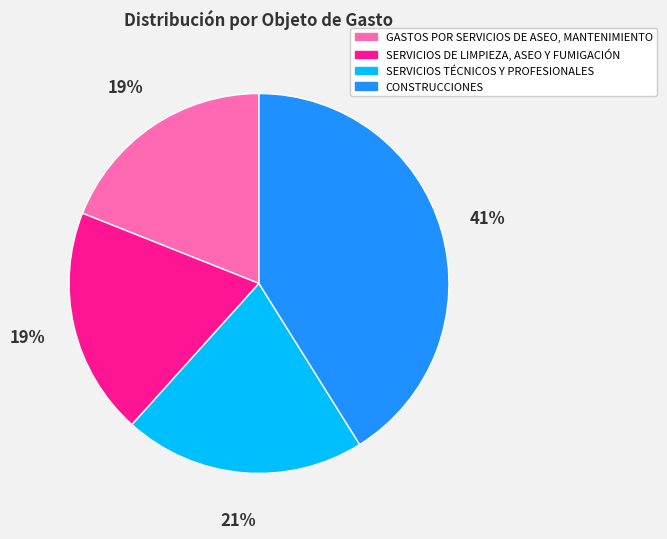

To the nearest percent, what is the average slice percentage?

25%